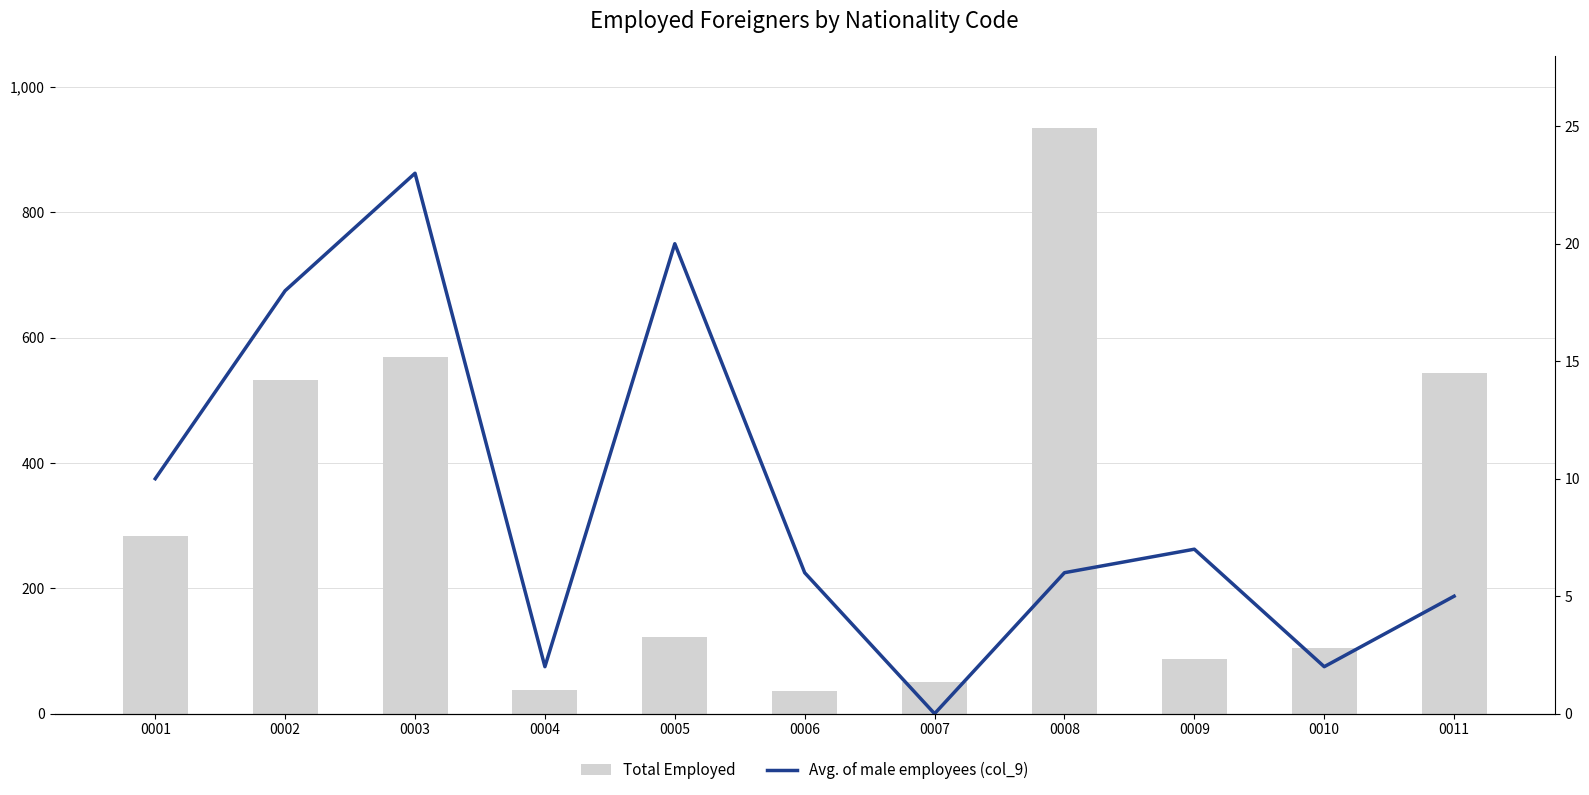

At how many categories does at least one series exceed 421?

4